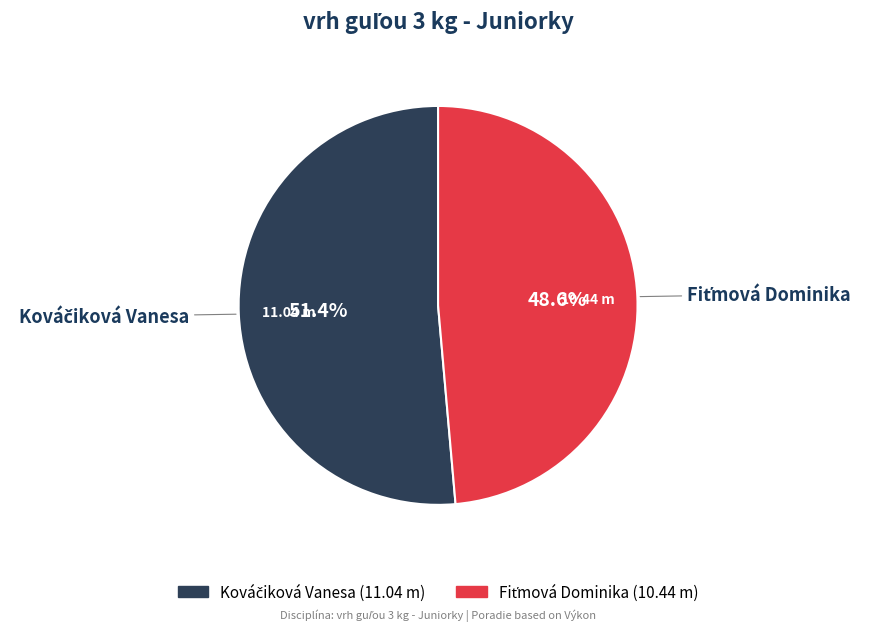

Does any single category account for the majority?

Yes